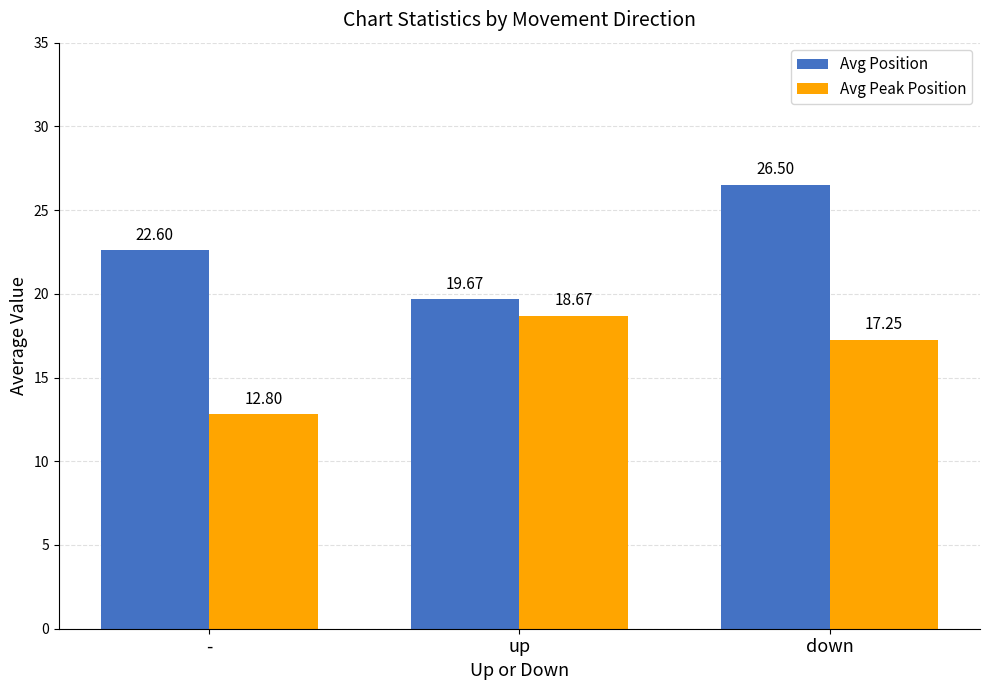

Is it true that Avg Peak Position equals 17.2 at down?

True